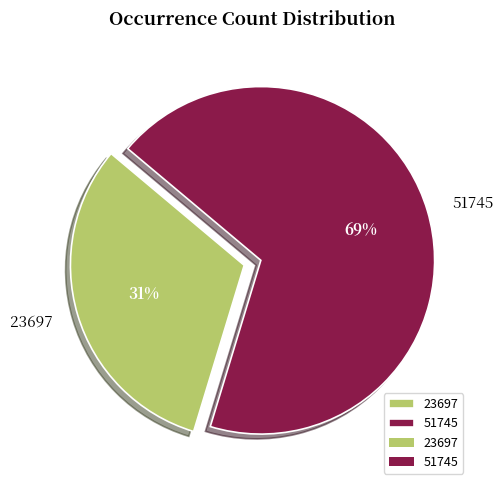

Is it true that 23697 is 31% of the pie?

True